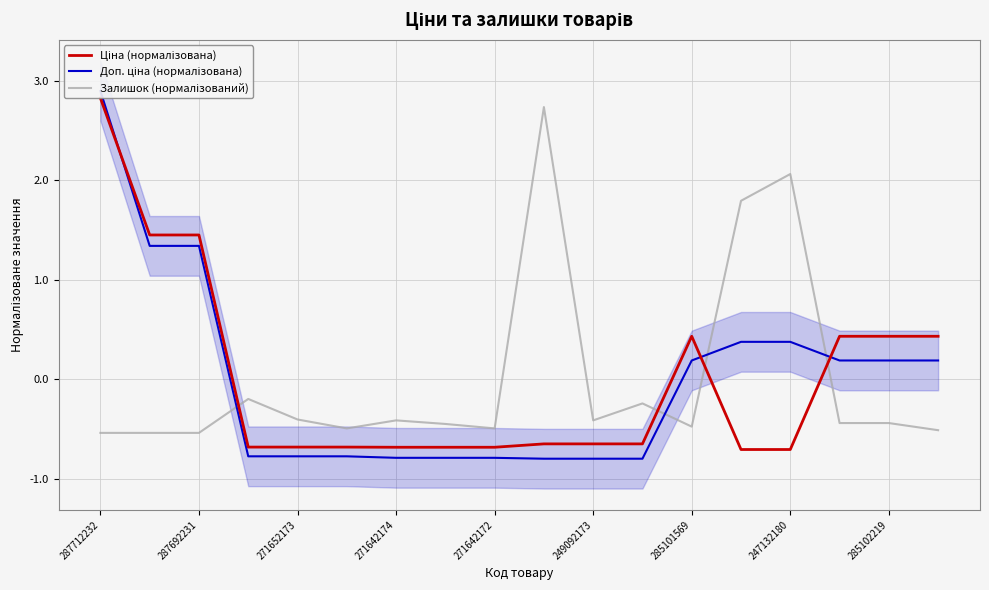

Which series changed the most between 9 and 17?

Залишок (нормалізований)